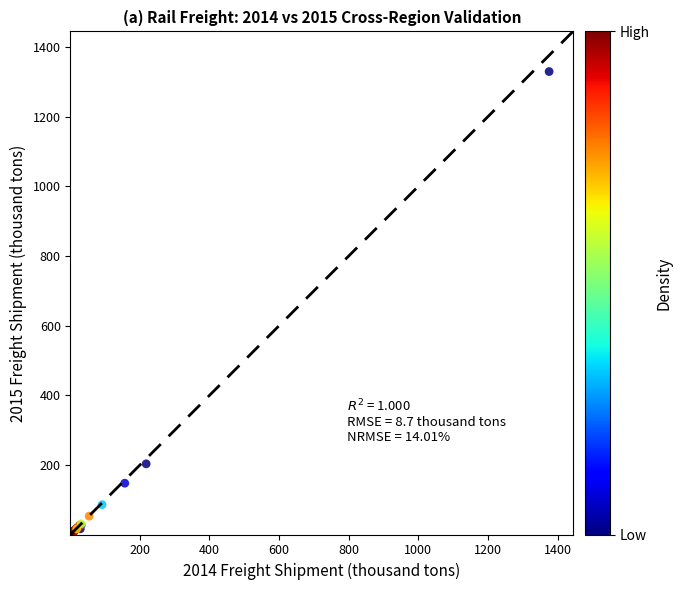

What Y value in the scatter plot is closest to 664?

203.6